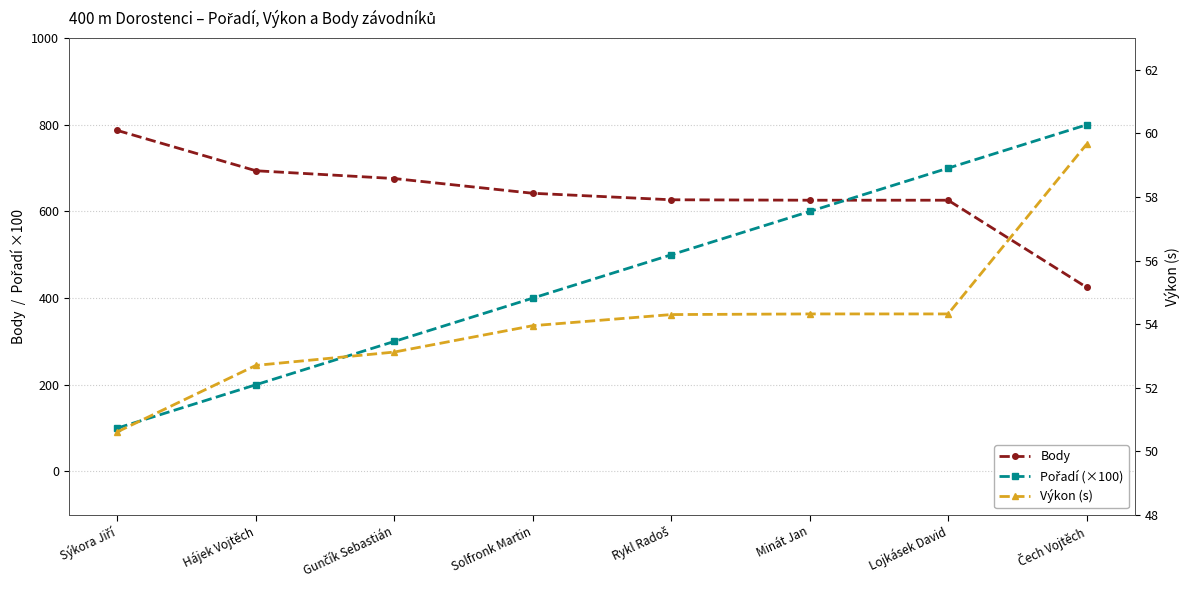

Which category has the lowest value in the Výkon (s) series?

Sýkora Jiří